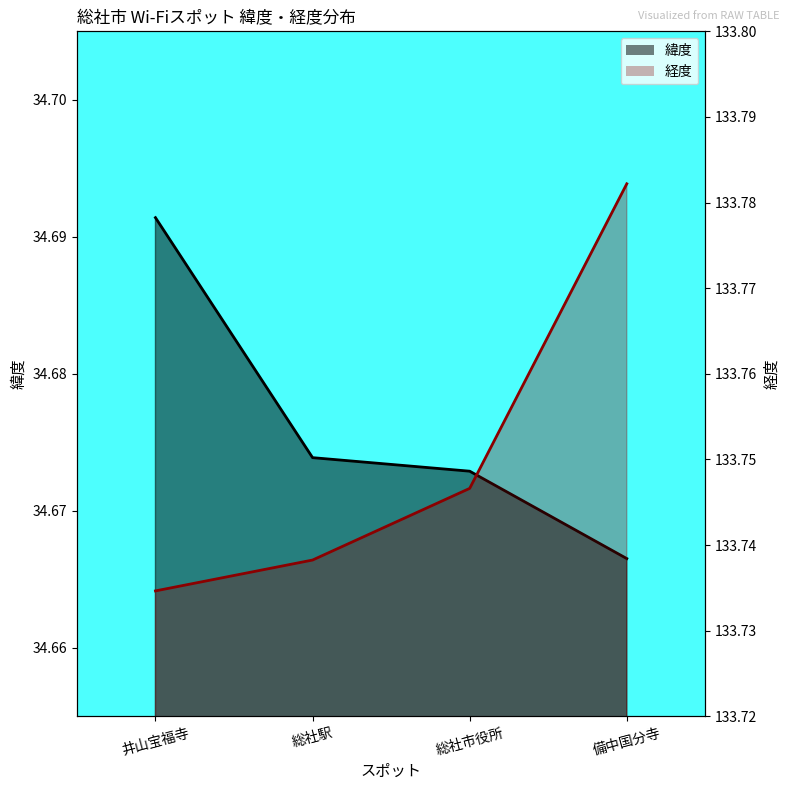

Count the 緯度_line values in the range 34 to 35.

4